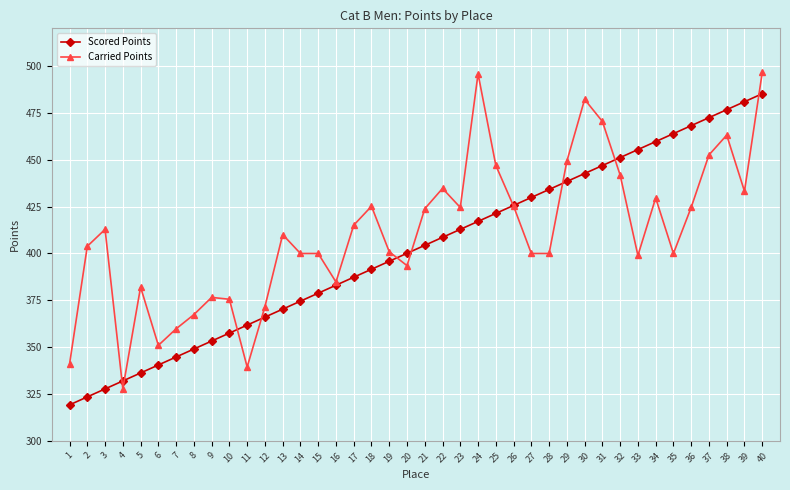

What is the maximum value shown in the chart?

496.5